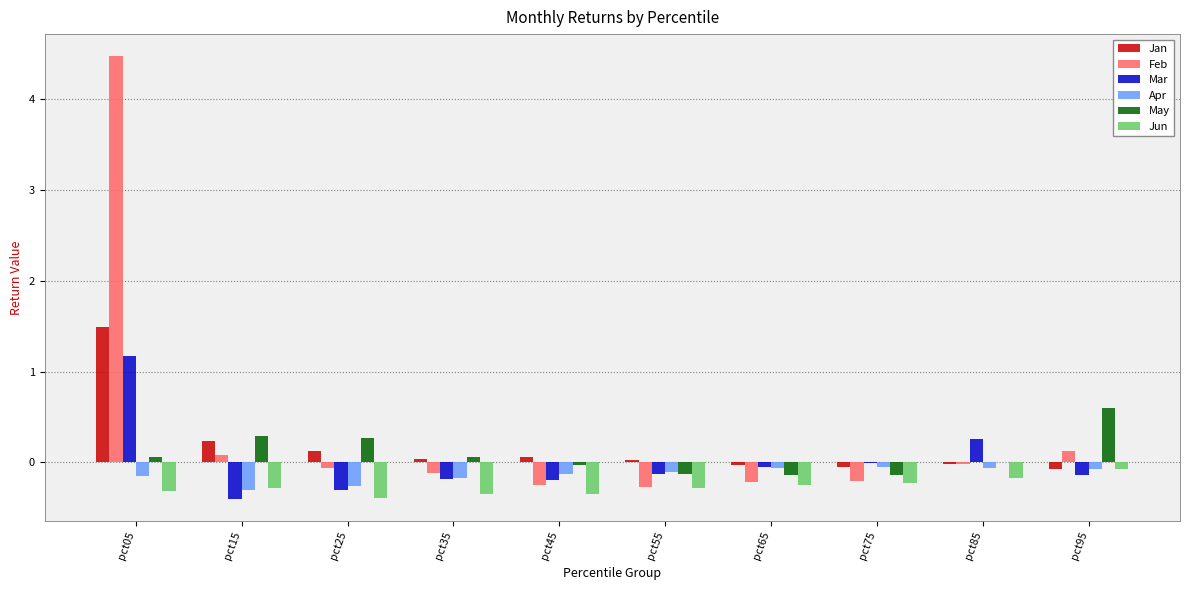

Is the value of Mar at pct25 greater than the value of May at pct55?

No